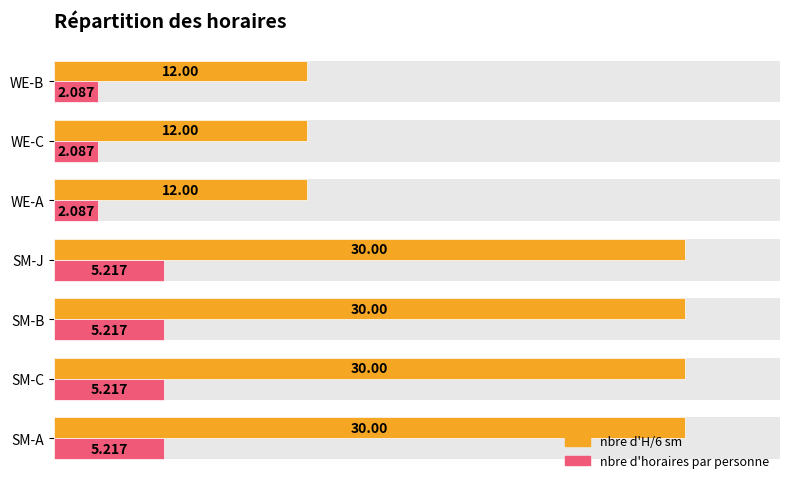

What is the difference between the maximum and second lowest values in the nbre d'H/6 sm series?

18.0